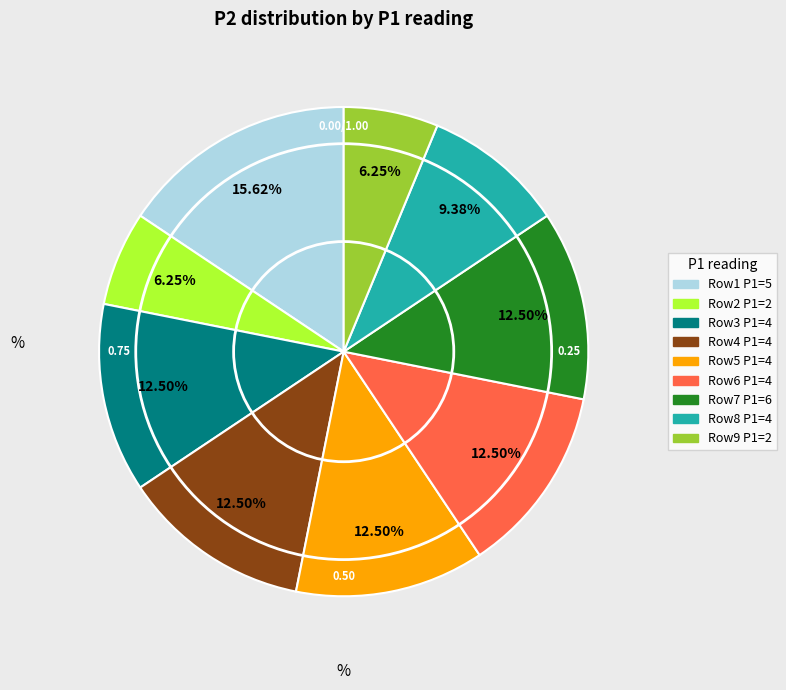

Does any single category account for the majority?

No